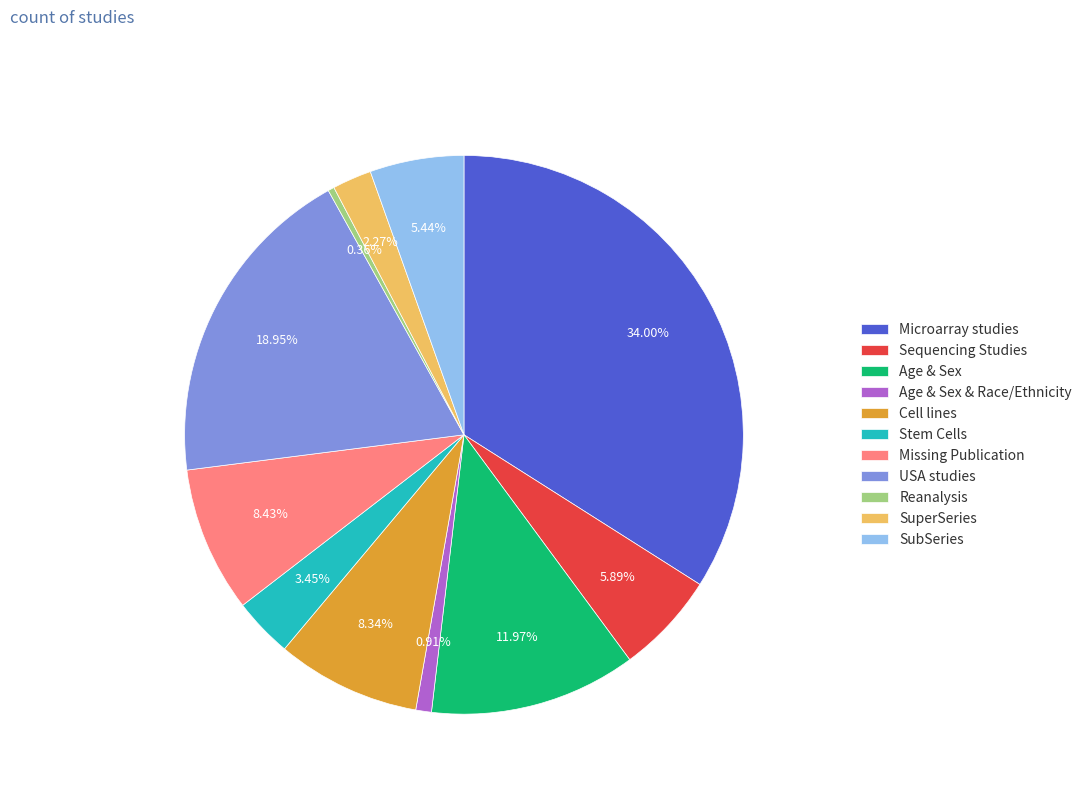

Combined, do Age & Sex and Missing Publication account for over 50%?

No